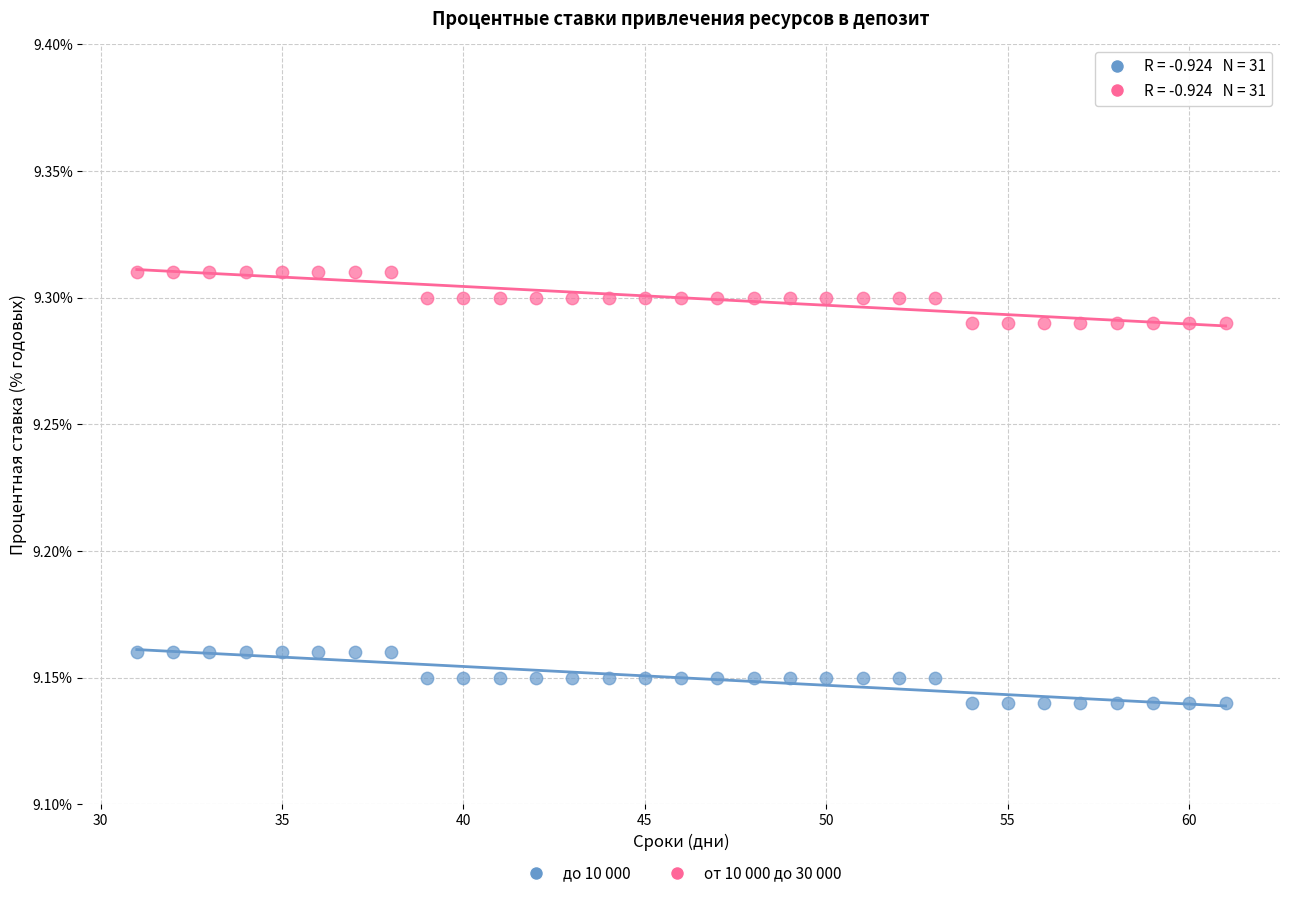

Which series reaches the minimum Y coordinate?

до 10 000